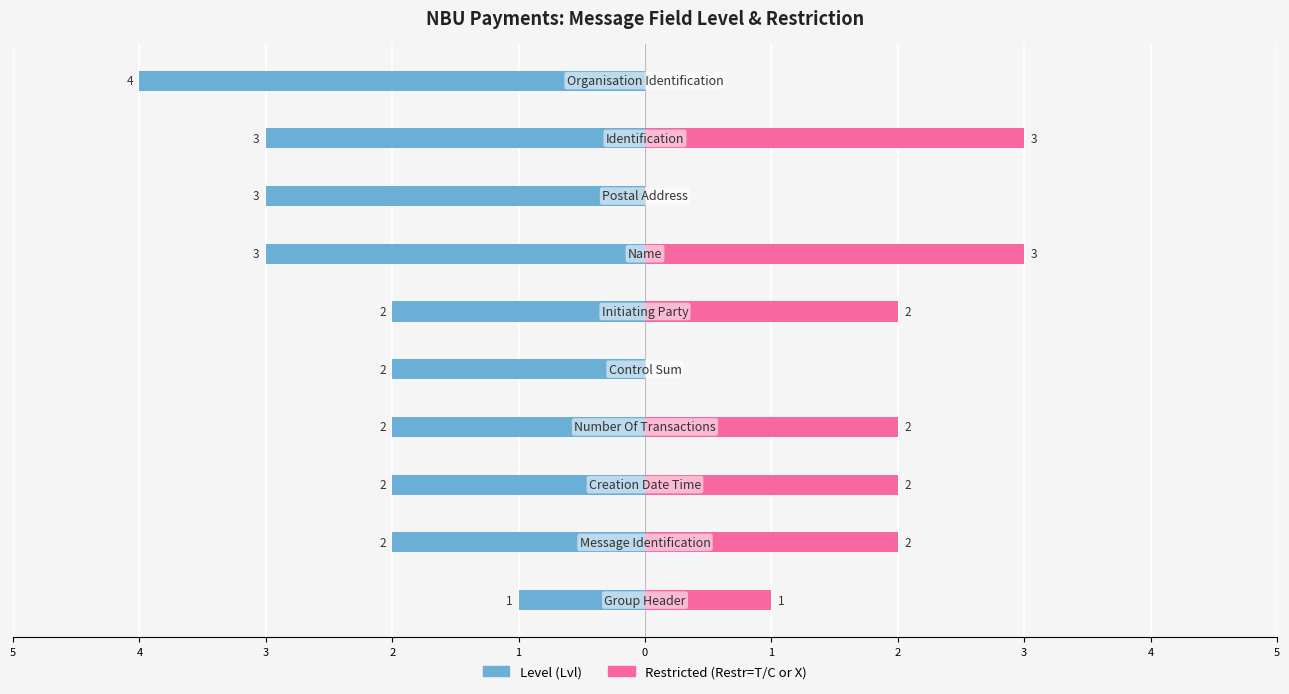

Reading right to left, transcribe all the data shown in this chart.

Level (Lvl): 4=-4	3=-3	2=-3	1=-3	0=-2	1=-2	2=-2	3=-2	4=-2	5=-1
Restricted (Restr=T/C or X): 4=0	3=3	2=0	1=3	0=2	1=0	2=2	3=2	4=2	5=1